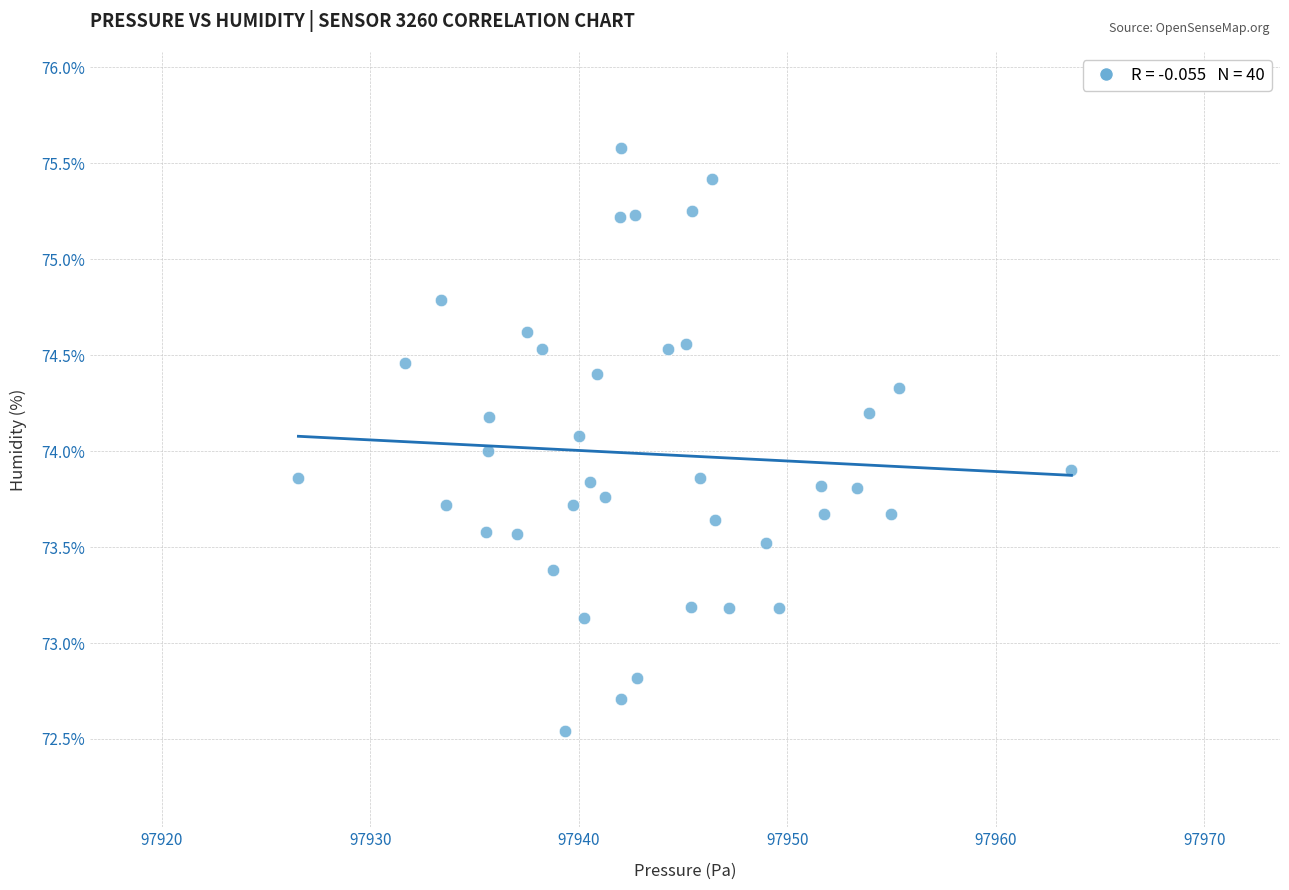

What is the range of Y values (max minus min)?

3.0